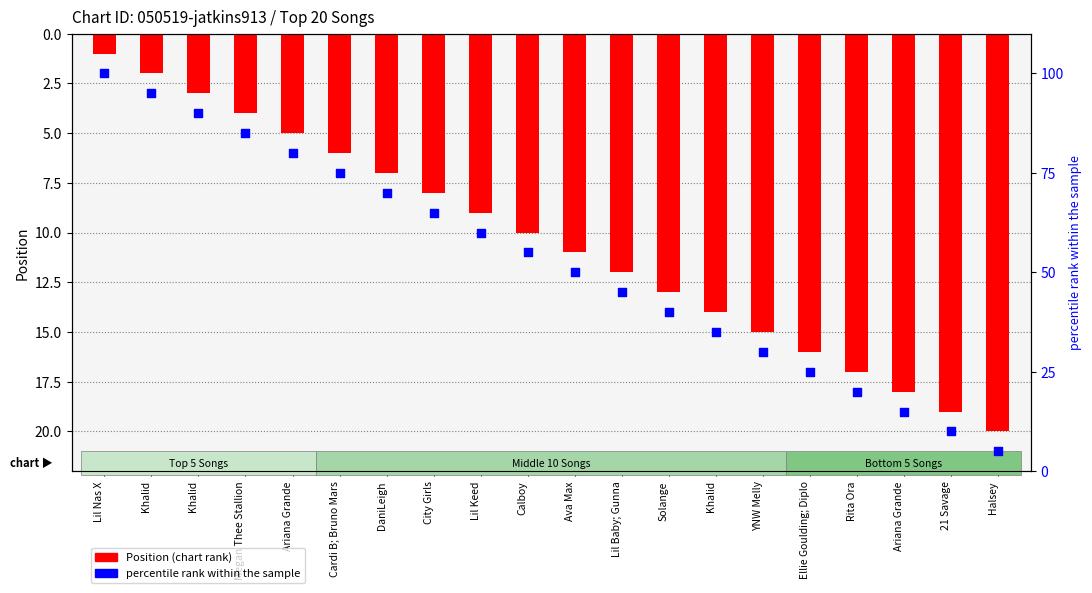

Which series contains the lowest Y value?

Position (chart rank)